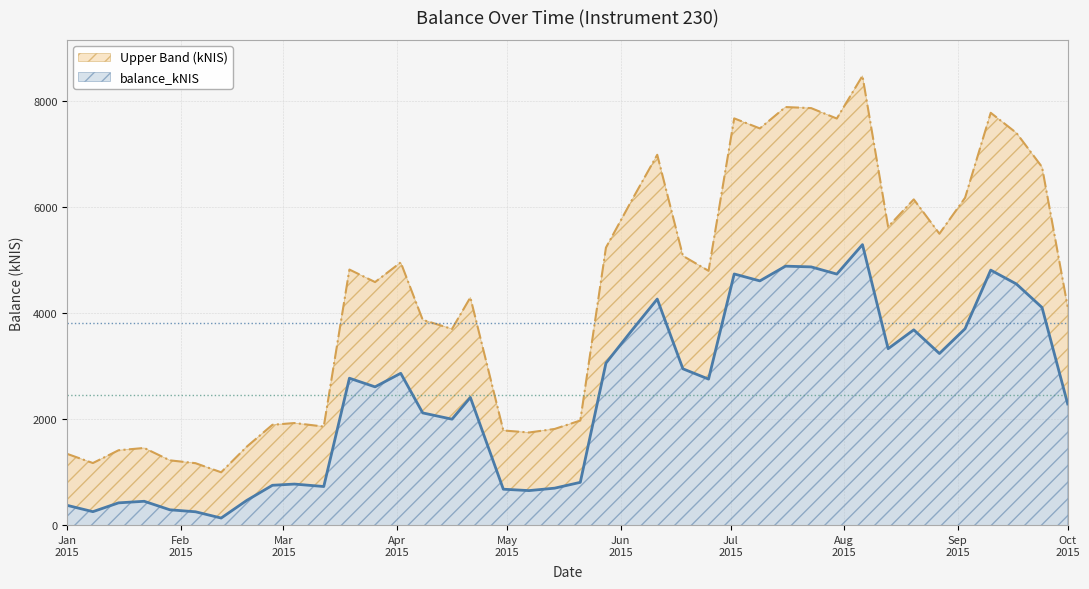

What is the difference between the second highest and minimum values?

4745.1